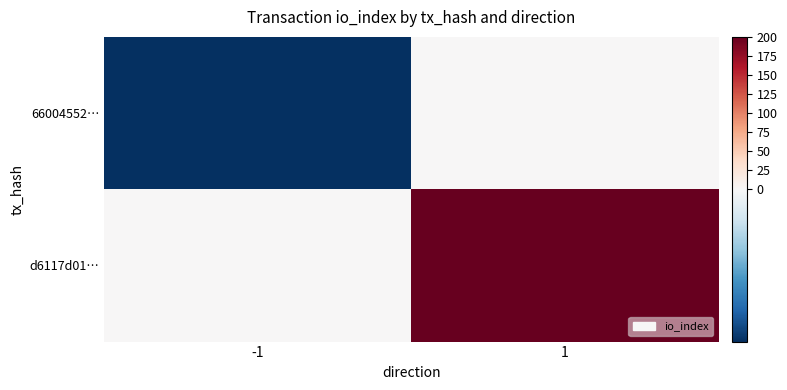

What is the maximum value shown in the chart?

200